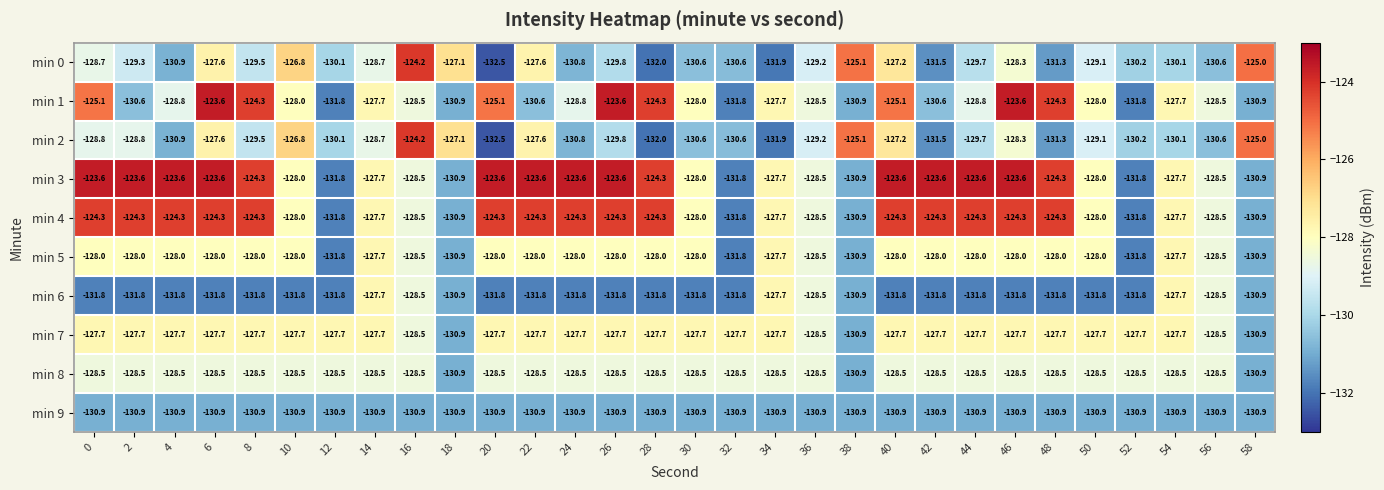

What is the approximate value of min 6 at 0?

-131.8